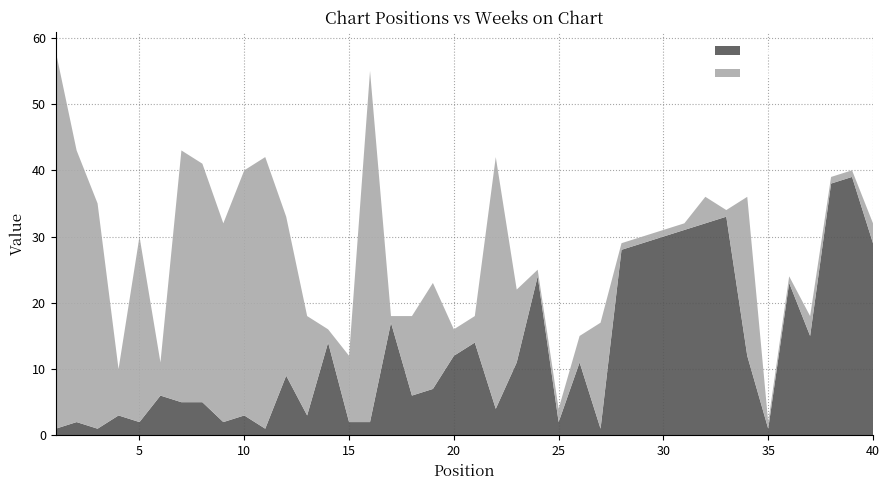

Reading left to right, what are all the values shown in this chart?

Peak Position: 1=1	2=2	3=1	4=3	5=2	6=6	7=5	8=5	9=2	10=3	11=1	12=9	13=3	14=14	15=2	16=2	17=17	18=6	19=7	20=12	21=14	22=4	23=11	24=24	25=2	26=11	27=1	28=28	29=29	30=30	31=31	32=32	33=33	34=12	35=1	36=23	37=15	38=38	39=39	40=29
Weeks on Chart: 1=57	2=41	3=34	4=7	5=28	6=5	7=38	8=36	9=30	10=37	11=41	12=24	13=15	14=2	15=10	16=53	17=1	18=12	19=16	20=4	21=4	22=38	23=11	24=1	25=2	26=4	27=16	28=1	29=1	30=1	31=1	32=4	33=1	34=24	35=1	36=1	37=3	38=1	39=1	40=3